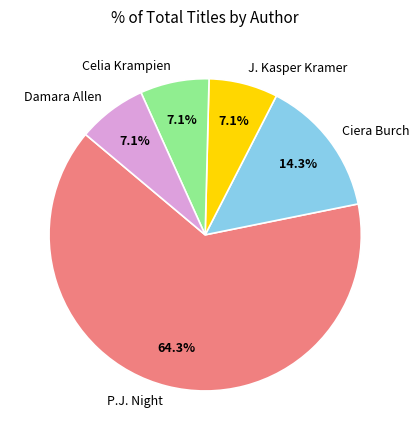

Which has a higher value, J. Kasper Kramer or P.J. Night?

P.J. Night